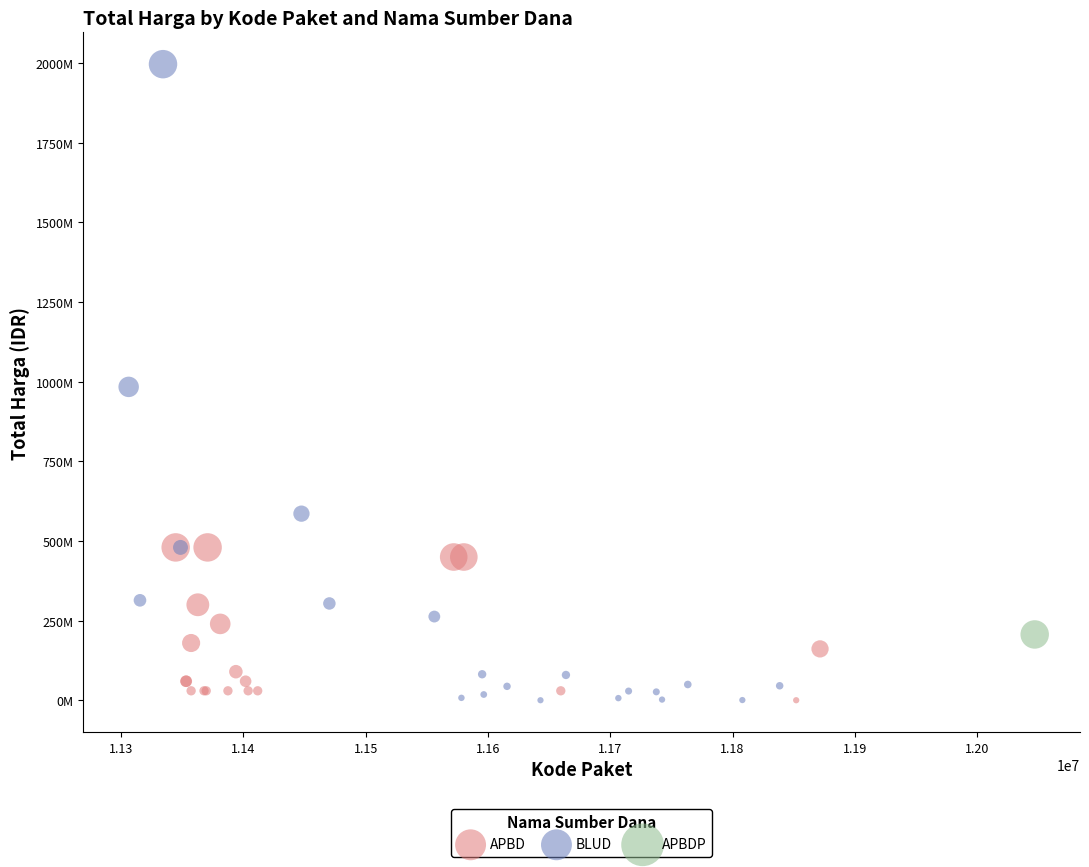

What are all the series names shown in the legend?

APBD, BLUD, APBDP